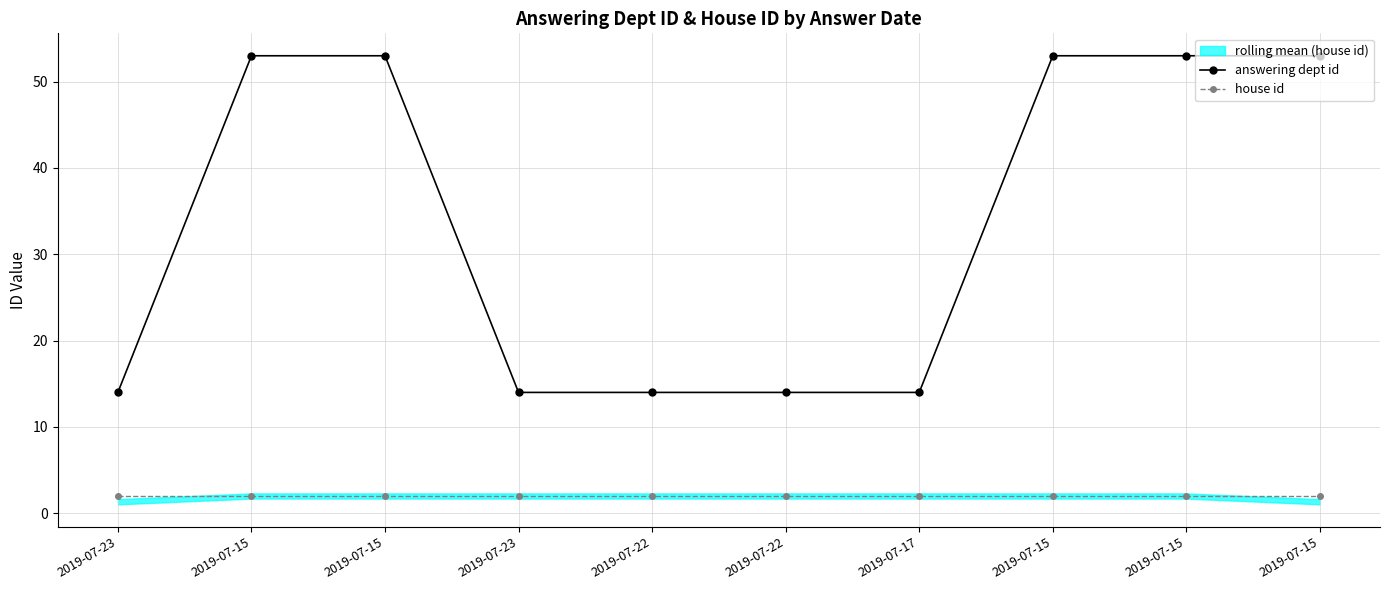

What is the spread (max minus min) of values at 2019-07-15?

51